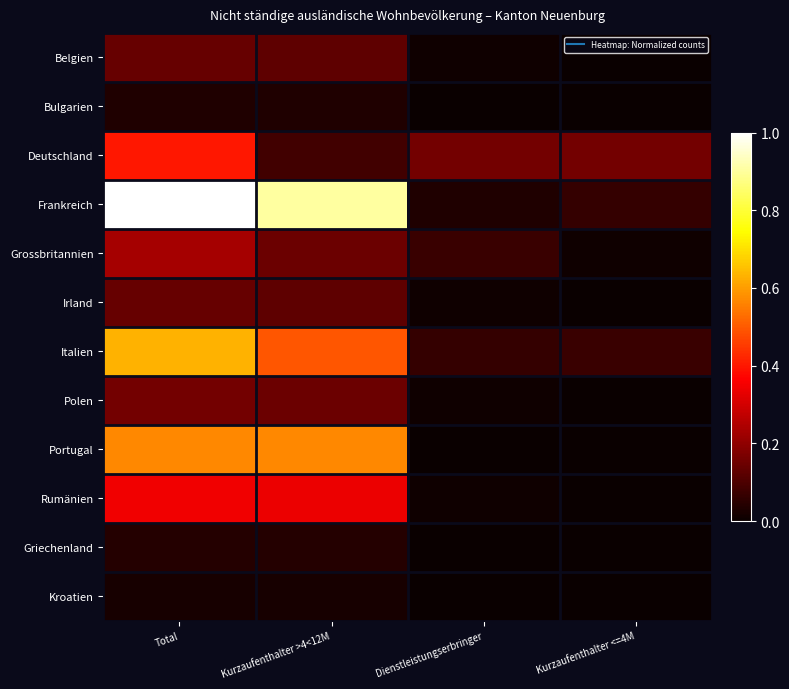

At how many categories does at least one series exceed 0?

4